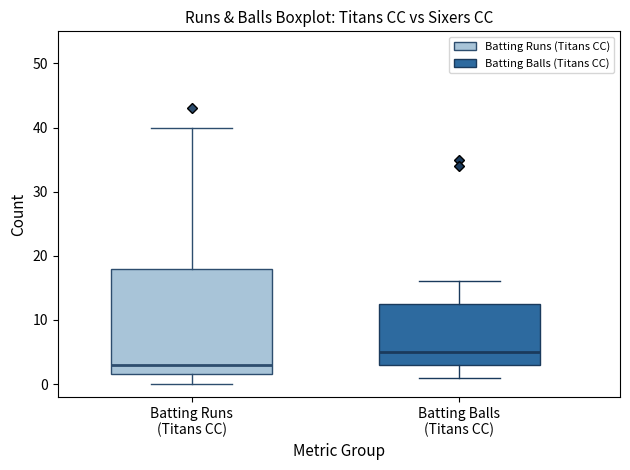

Reading left to right, transcribe this box plot: for each box, give where its median line is, the range the box spans, and where its two whiskers end, as read against the y-axis. The values are not printed on the chart, so give them approximately, as read against the axis.

Batting Runs (Titans CC): median 3, box 2 to 18, whiskers 0 to 40
Batting Balls (Titans CC): median 5, box 3 to 13, whiskers 1 to 16